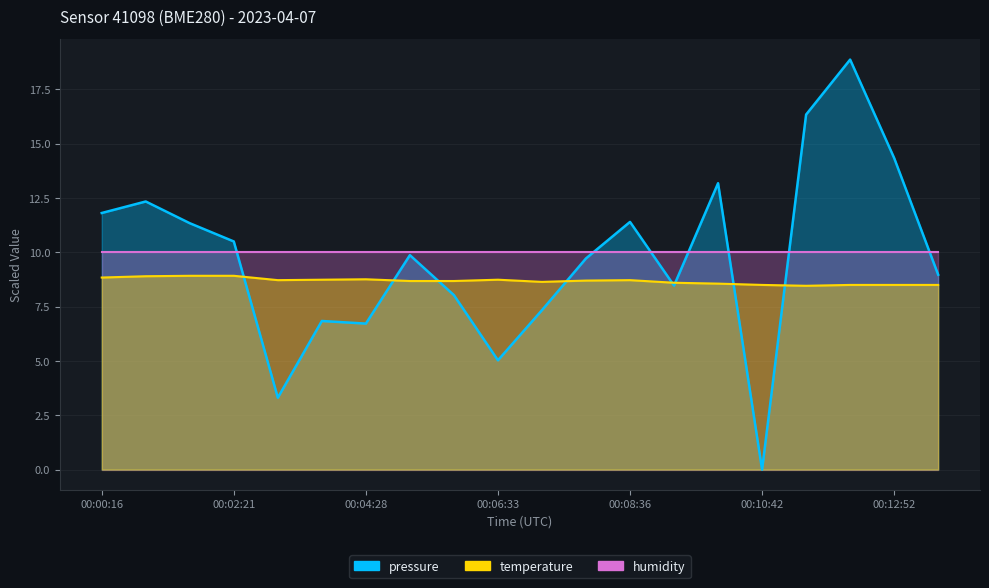

At which label is temperature closest to 8?

00:11:27